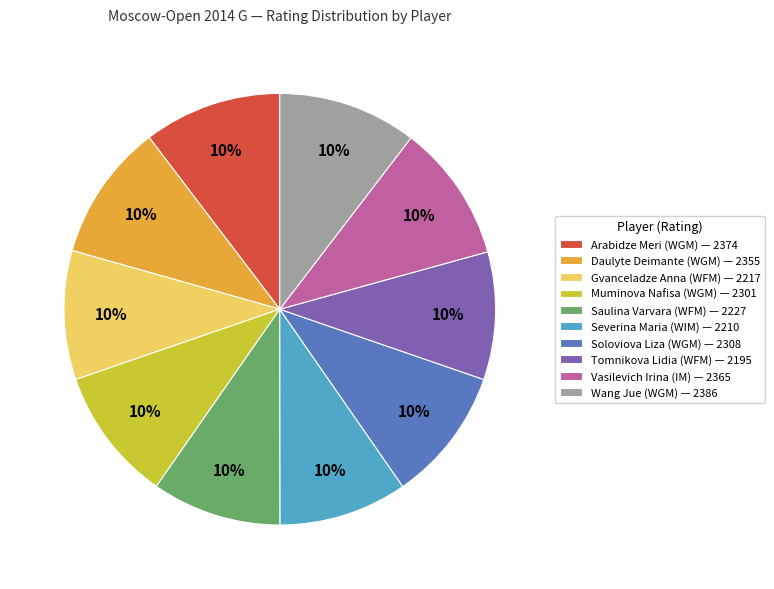

To the nearest percent, what is the combined percentage of Gvanceladze Anna (WFM) and Muminova Nafisa (WGM)?

20%